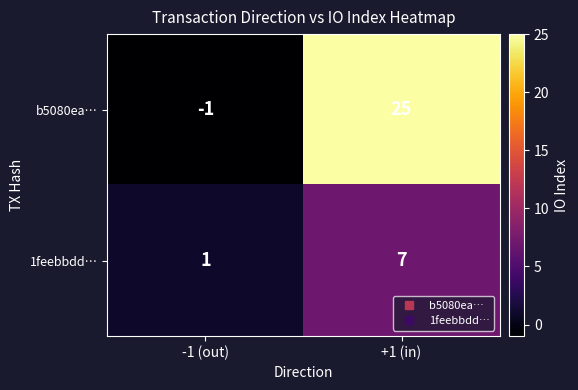

Where is b5080ea… nearest to the value 12?

-1 (out)